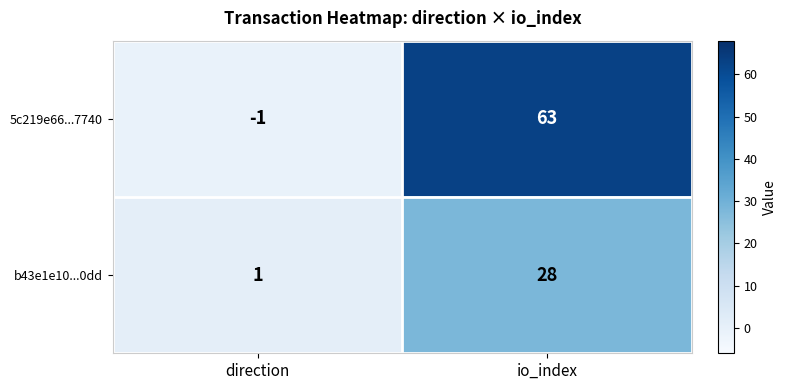

How many data points does each series have?

2